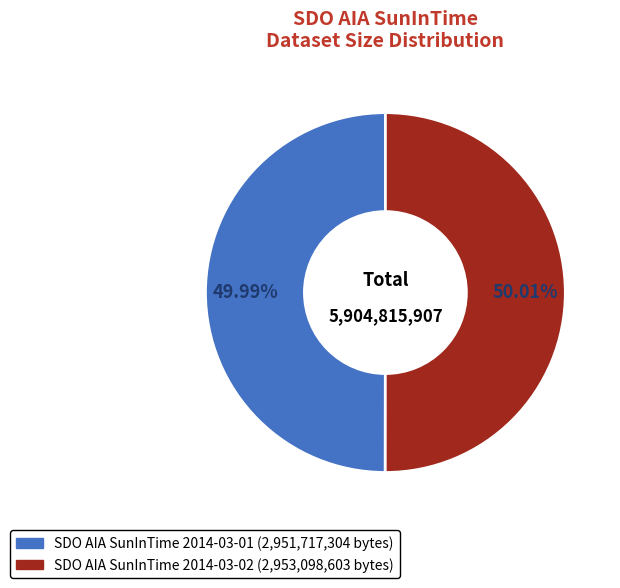

Approximately how many times larger is the value at SDO AIA SunInTime 2014-03-02 compared to SDO AIA SunInTime 2014-03-01?

1.0